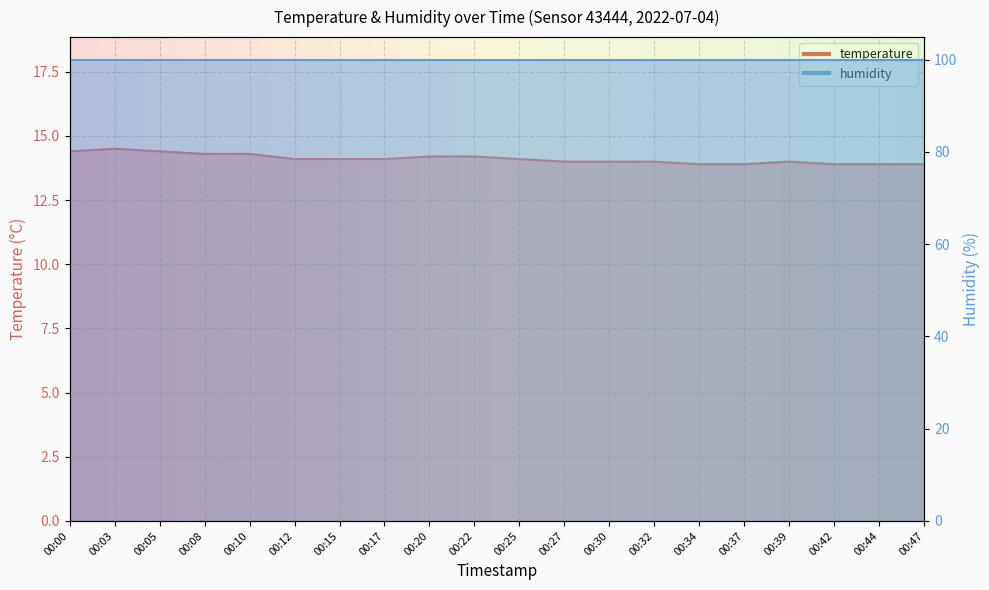

Rank the categories by value from lowest to highest.

00:34, 00:37, 00:42, 00:44, 00:47, 00:27, 00:30, 00:32, 00:39, 00:12, 00:15, 00:17, 00:25, 00:20, 00:22, 00:08, 00:10, 00:00, 00:05, 00:03